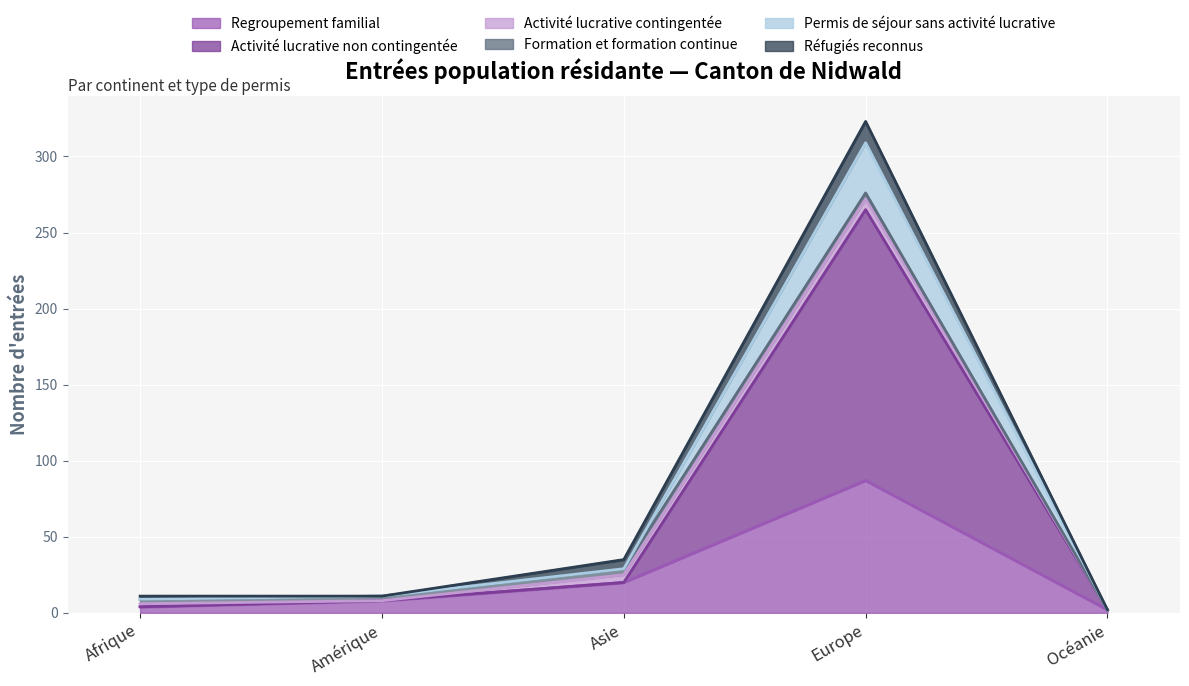

True or false: Permis de séjour sans activité lucrative and Activité lucrative non contingentée cross at least once.

False